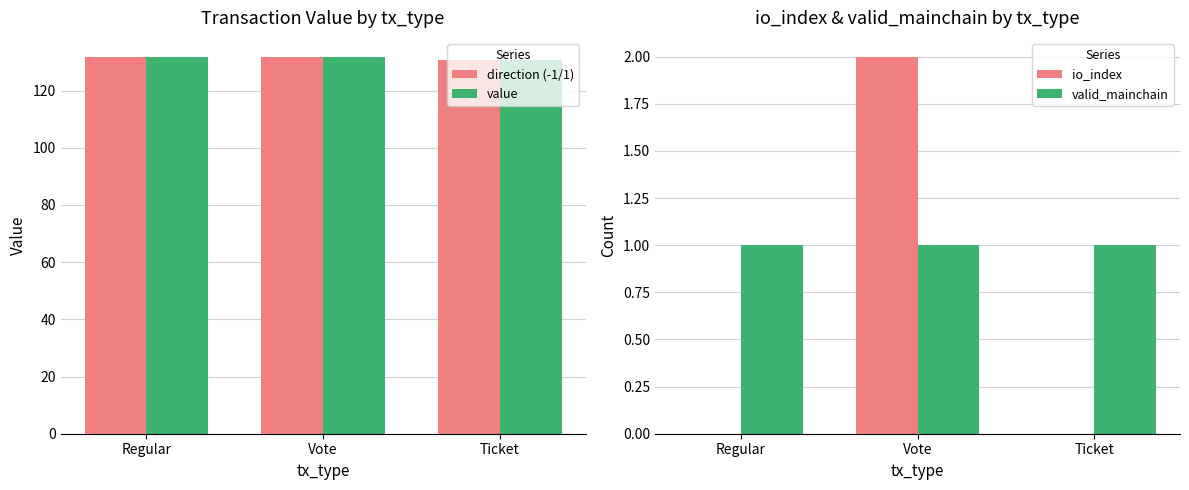

What is the label of the 2nd bar from the right?

Vote